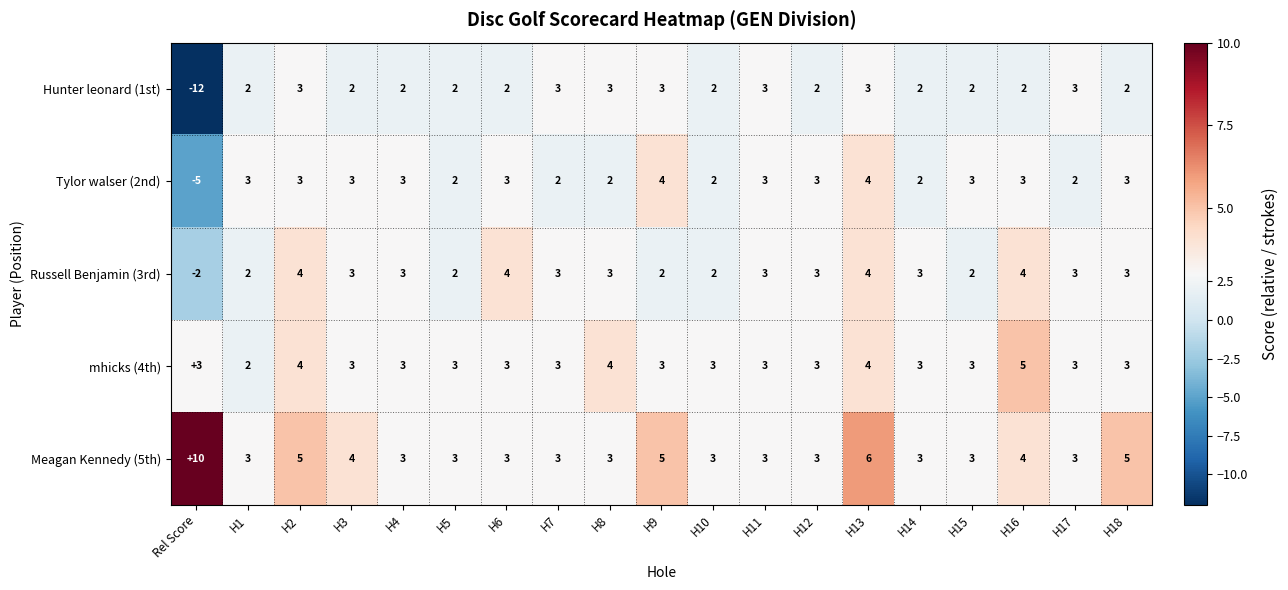

What is the total value across all series at H5?

12